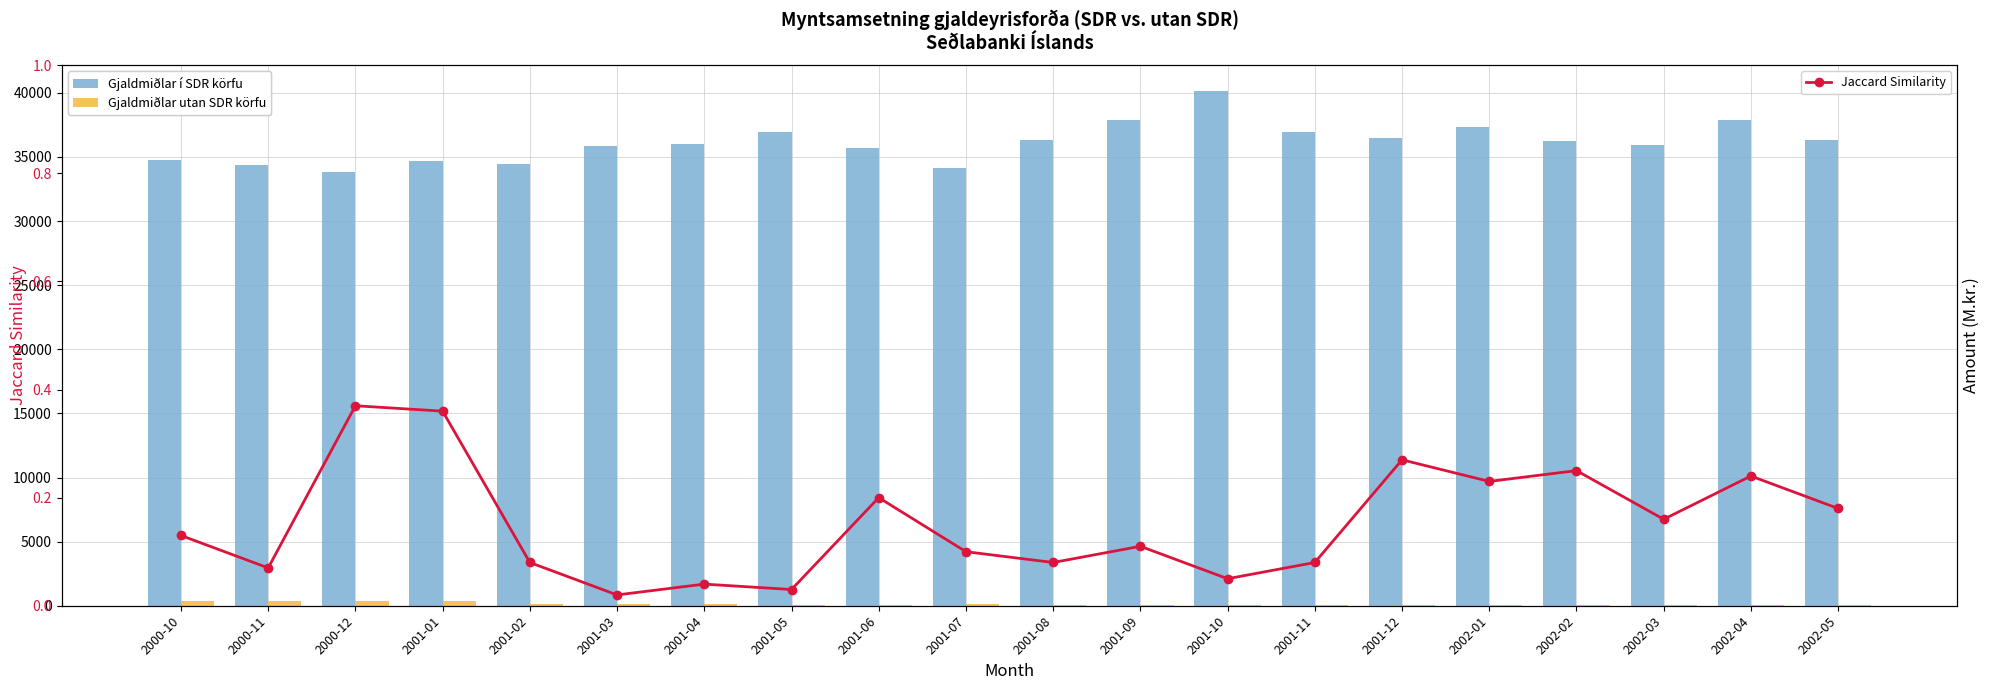

What is the value of the Gjaldmiðlar í SDR körfu bar at the 15th from the left?

36490.0